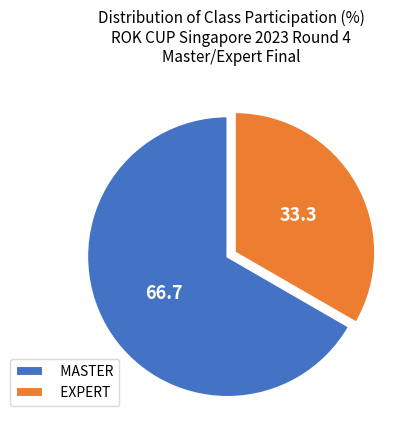

How many slices are in this pie chart?

2